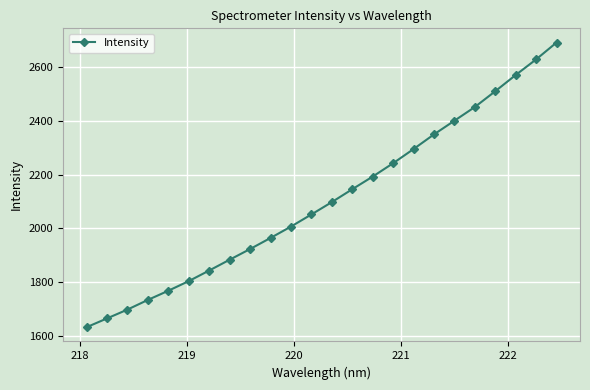

What is the value of the 4th point from the left?

1733.4